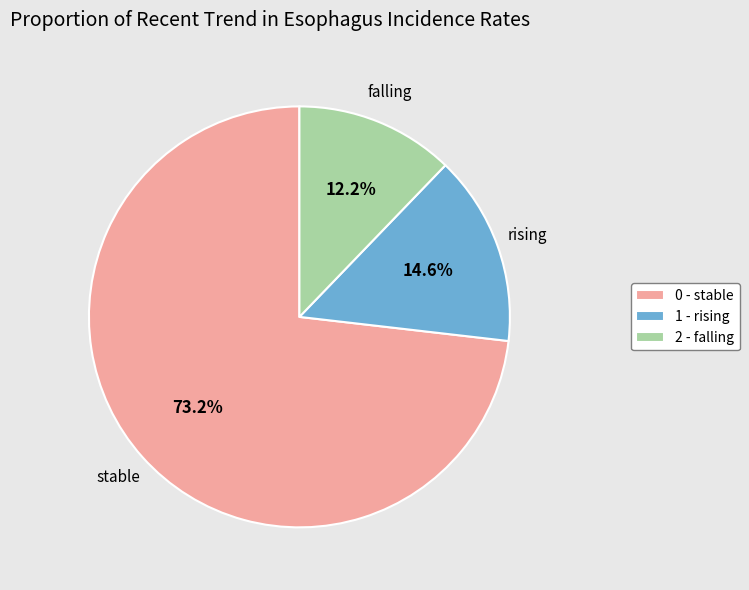

Which category has the smallest portion of the pie?

2 - falling